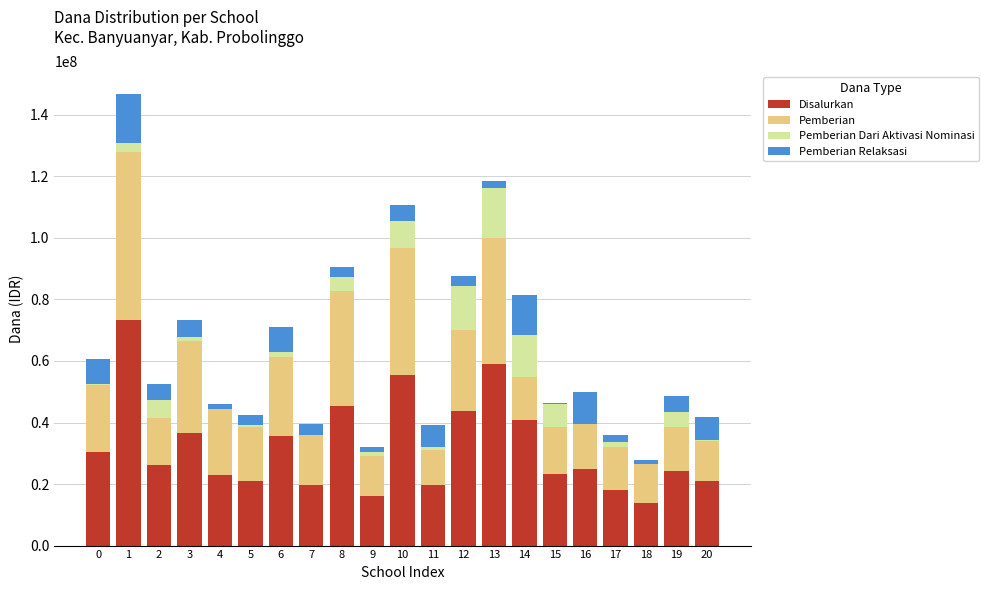

What is the maximum value for Disalurkan?

73350000